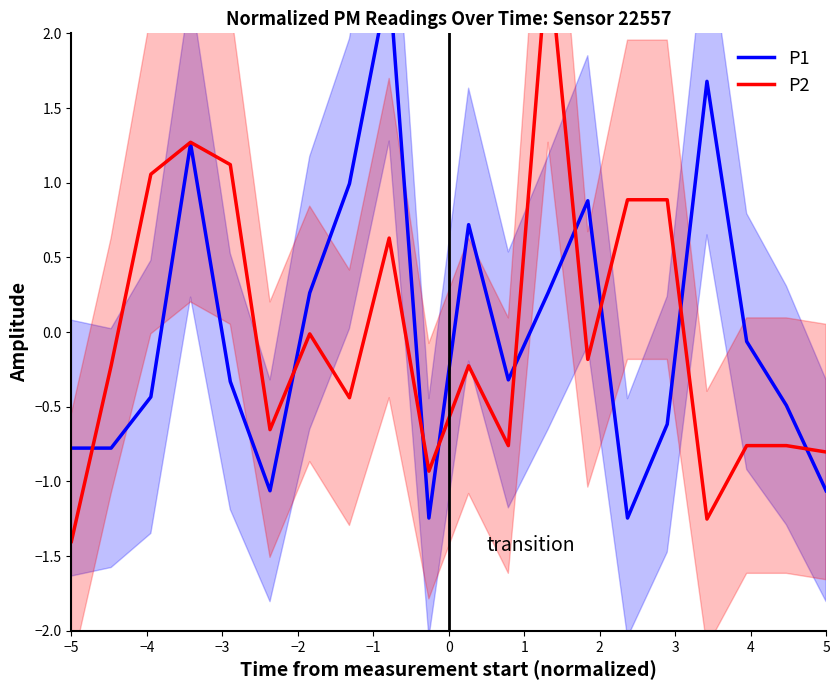

Reading left to right, list all the values displayed in this chart.

P1: -0.8	-0.8	-0.4	1.3	-0.3	-1.1	0.3	1.0	2.4	-1.2	0.7	-0.3	0.3	0.9	-1.2	-0.6	1.7	-0.1	-0.5	-1.1
P2: -1.4	-0.2	1.1	1.3	1.1	-0.7	-0.0	-0.4	0.6	-0.9	-0.2	-0.8	2.6	-0.2	0.9	0.9	-1.3	-0.8	-0.8	-0.8